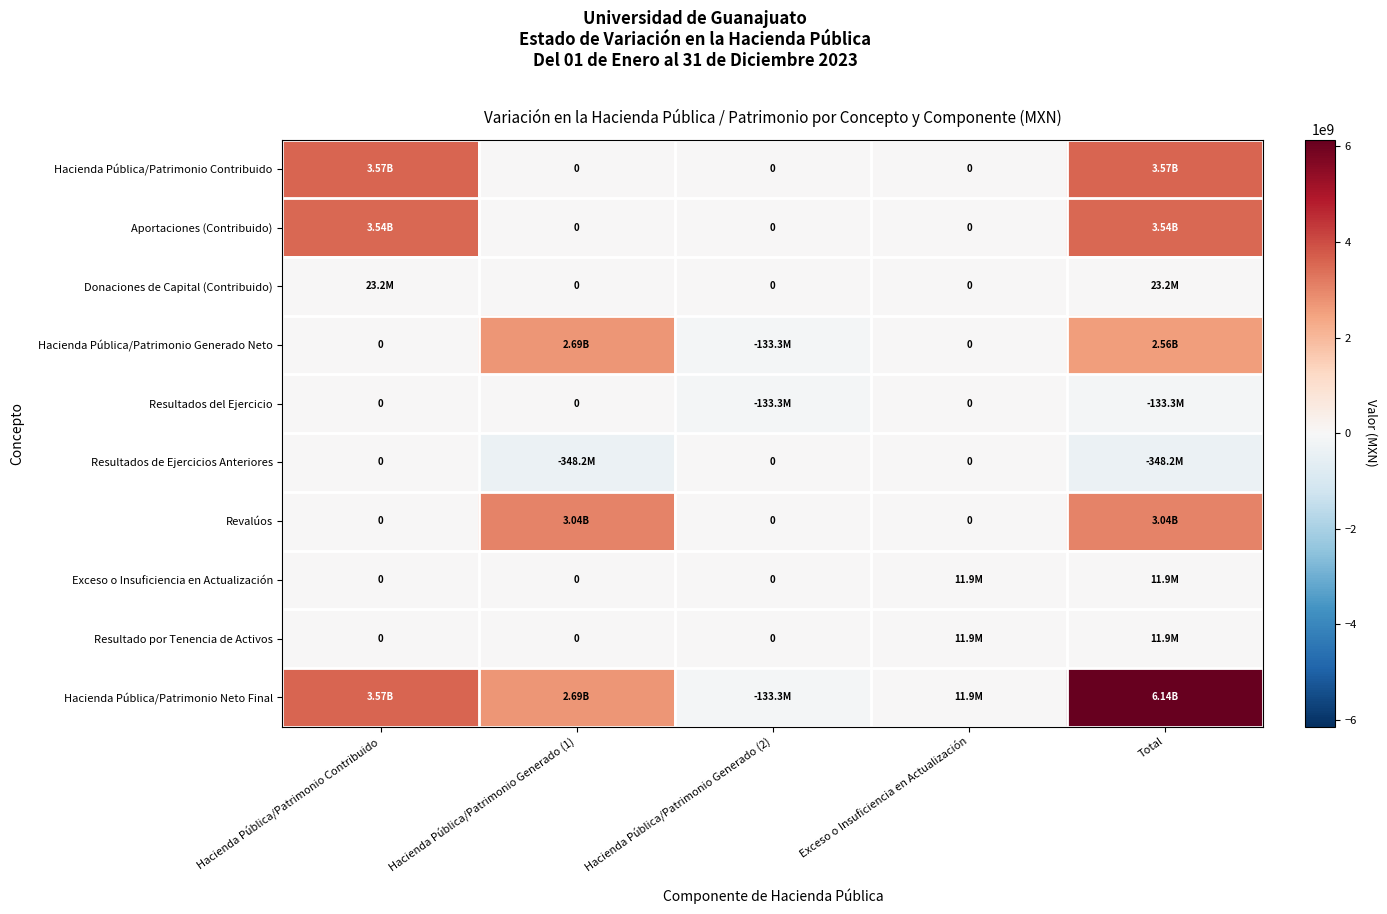

What is the total value across all series at Hacienda Pública/Patrimonio Contribuido?

10700477784